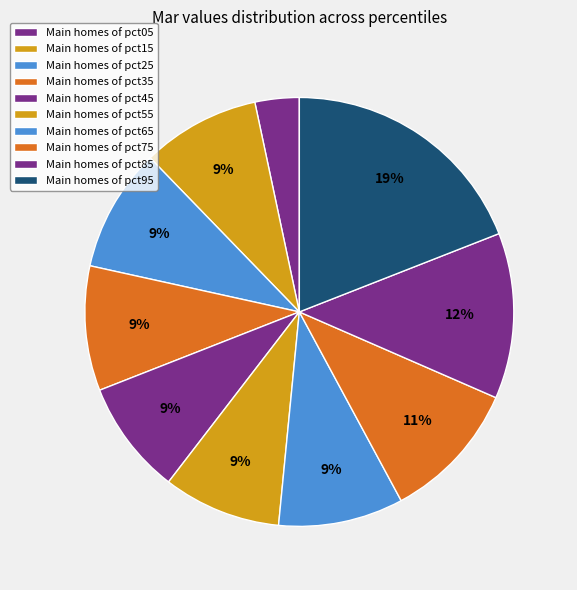

Count the number of slices in the pie.

10